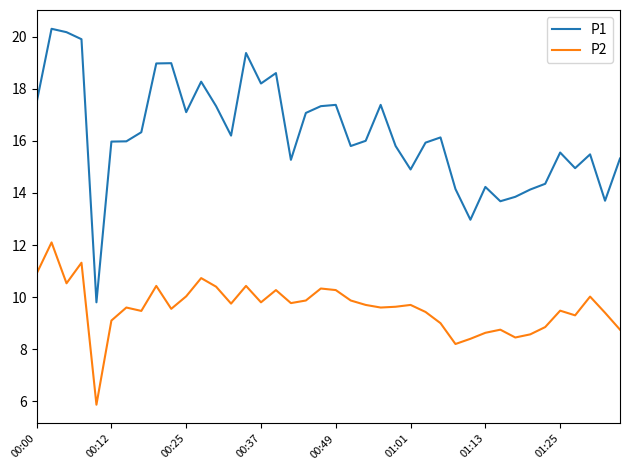

True or false: P1 and P2 intersect in this chart.

False